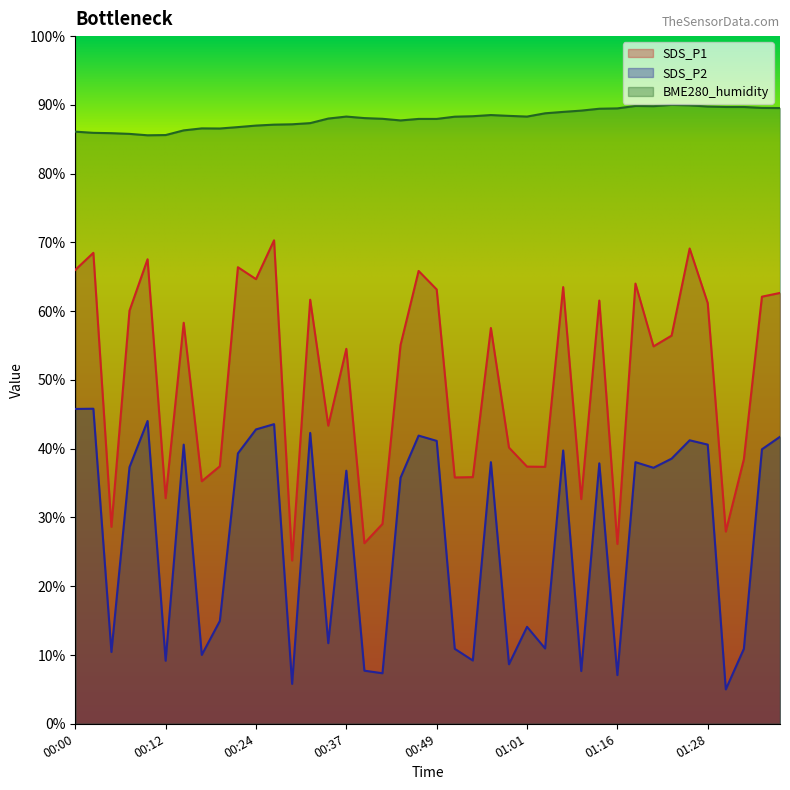

What is the difference between the maximum and minimum values in the SDS_P1 series?

46.6